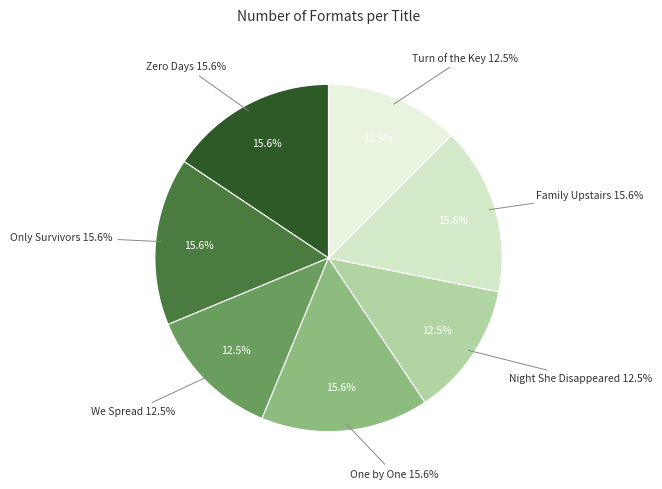

Count the number of slices in the pie.

7